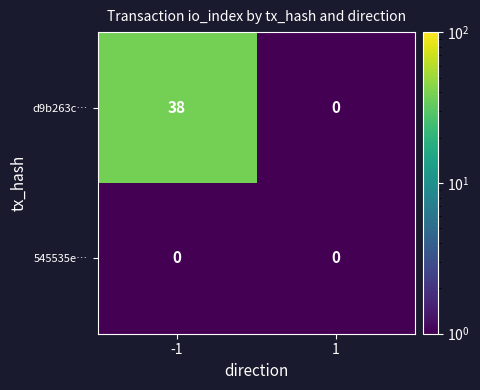

Rank the series by their maximum value, from highest to lowest.

d9b263c…, 545535e…